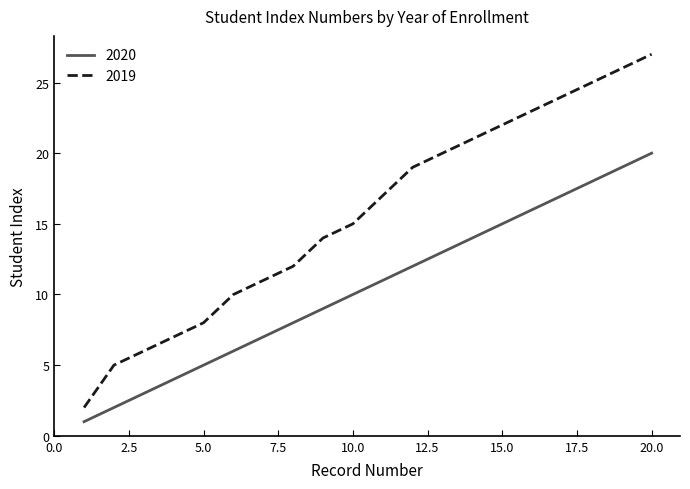

True or false: 2020 and 2019 cross at least once.

False